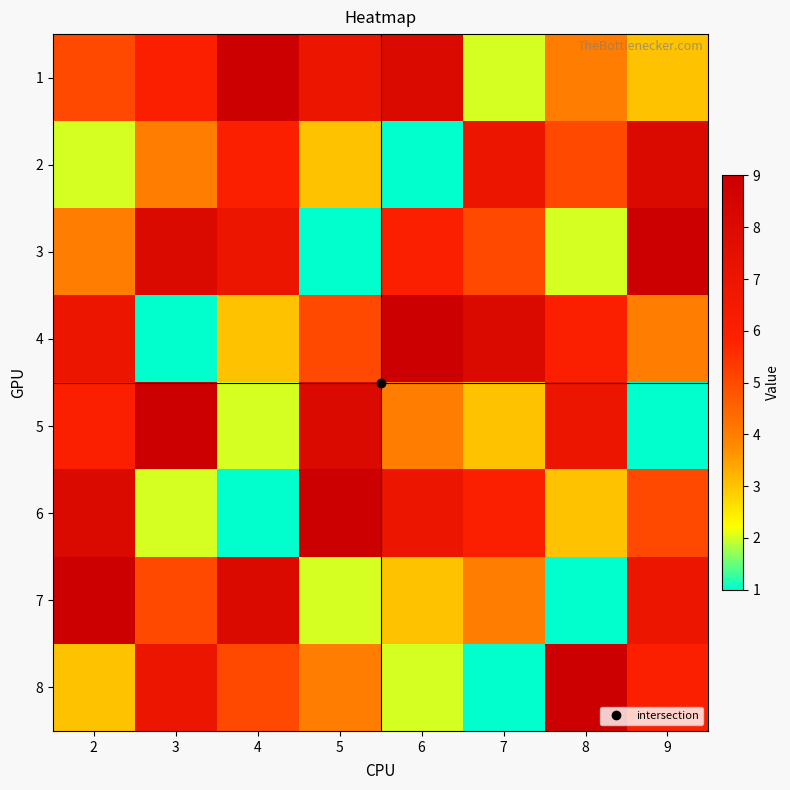

Reading left to right, transcribe all the data shown in this chart.

1: 2=5	3=6	4=9	5=7	6=8	7=2	8=4	9=3
2: 2=2	3=4	4=6	5=3	6=1	7=7	8=5	9=8
3: 2=4	3=8	4=7	5=1	6=6	7=5	8=2	9=9
4: 2=7	3=1	4=3	5=5	6=9	7=8	8=6	9=4
5: 2=6	3=9	4=2	5=8	6=4	7=3	8=7	9=1
6: 2=8	3=2	4=1	5=9	6=7	7=6	8=3	9=5
7: 2=9	3=5	4=8	5=2	6=3	7=4	8=1	9=7
8: 2=3	3=7	4=5	5=4	6=2	7=1	8=9	9=6